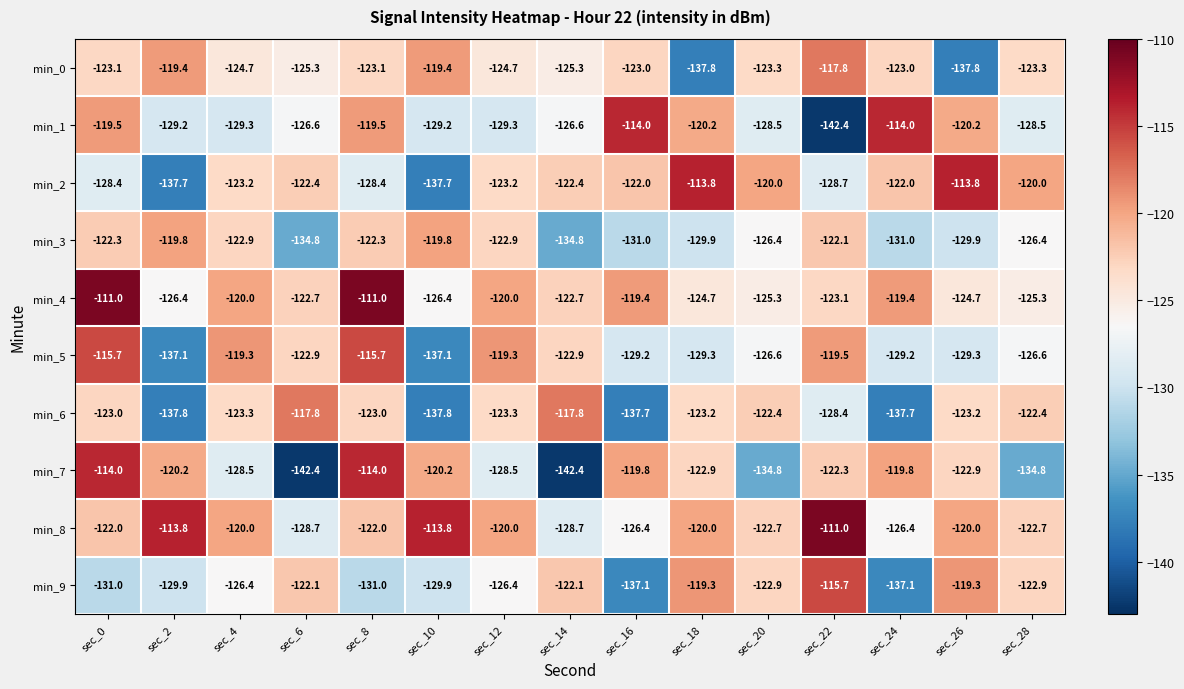

What is the difference between the second highest and minimum values in the min_9 series?

17.8